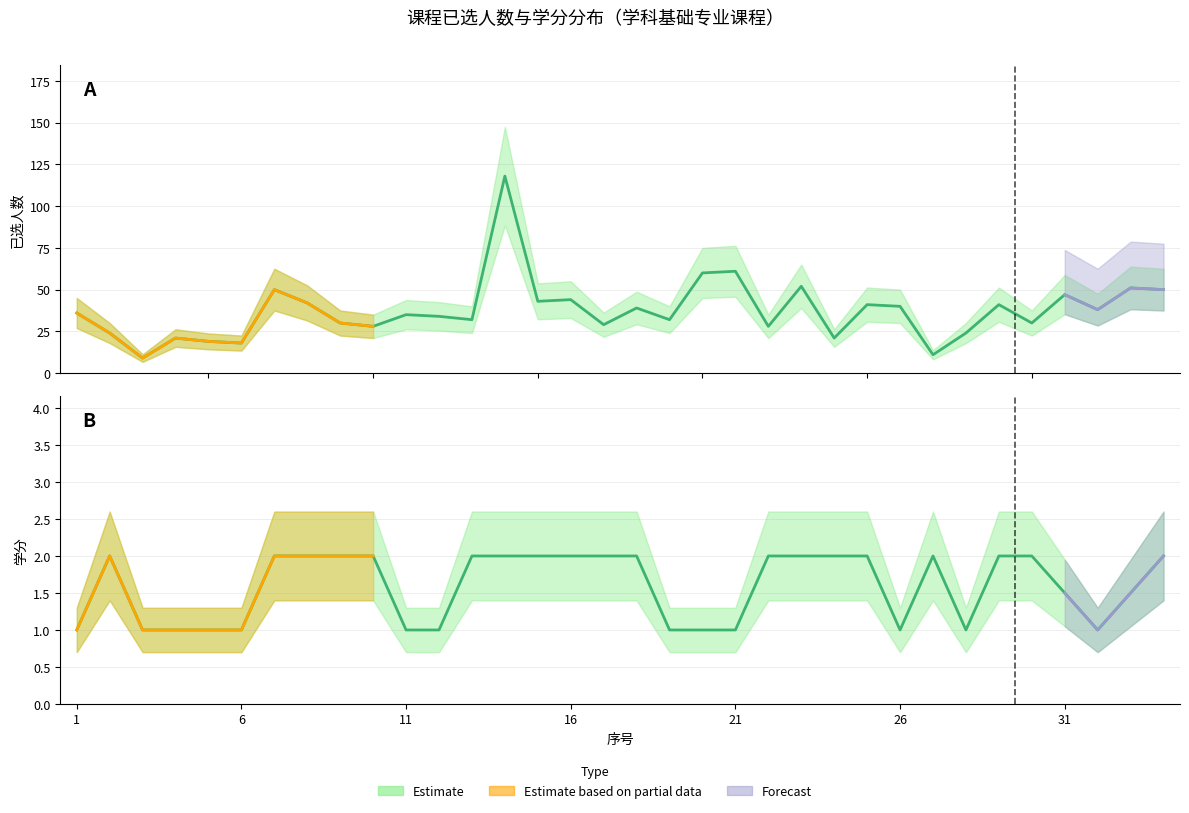

What value does the 学分 series have at 9?

2.0